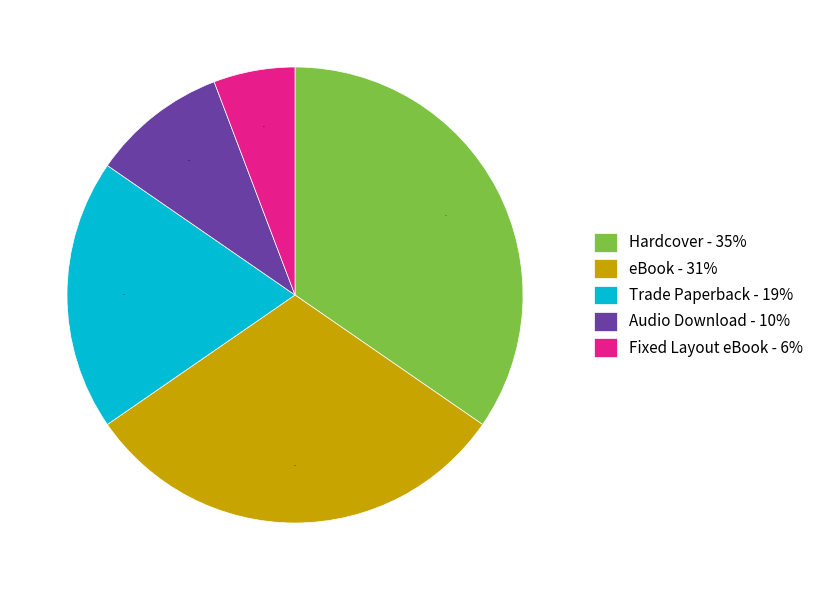

True or false: Trade Paperback - 19% accounts for 32% of the total.

False